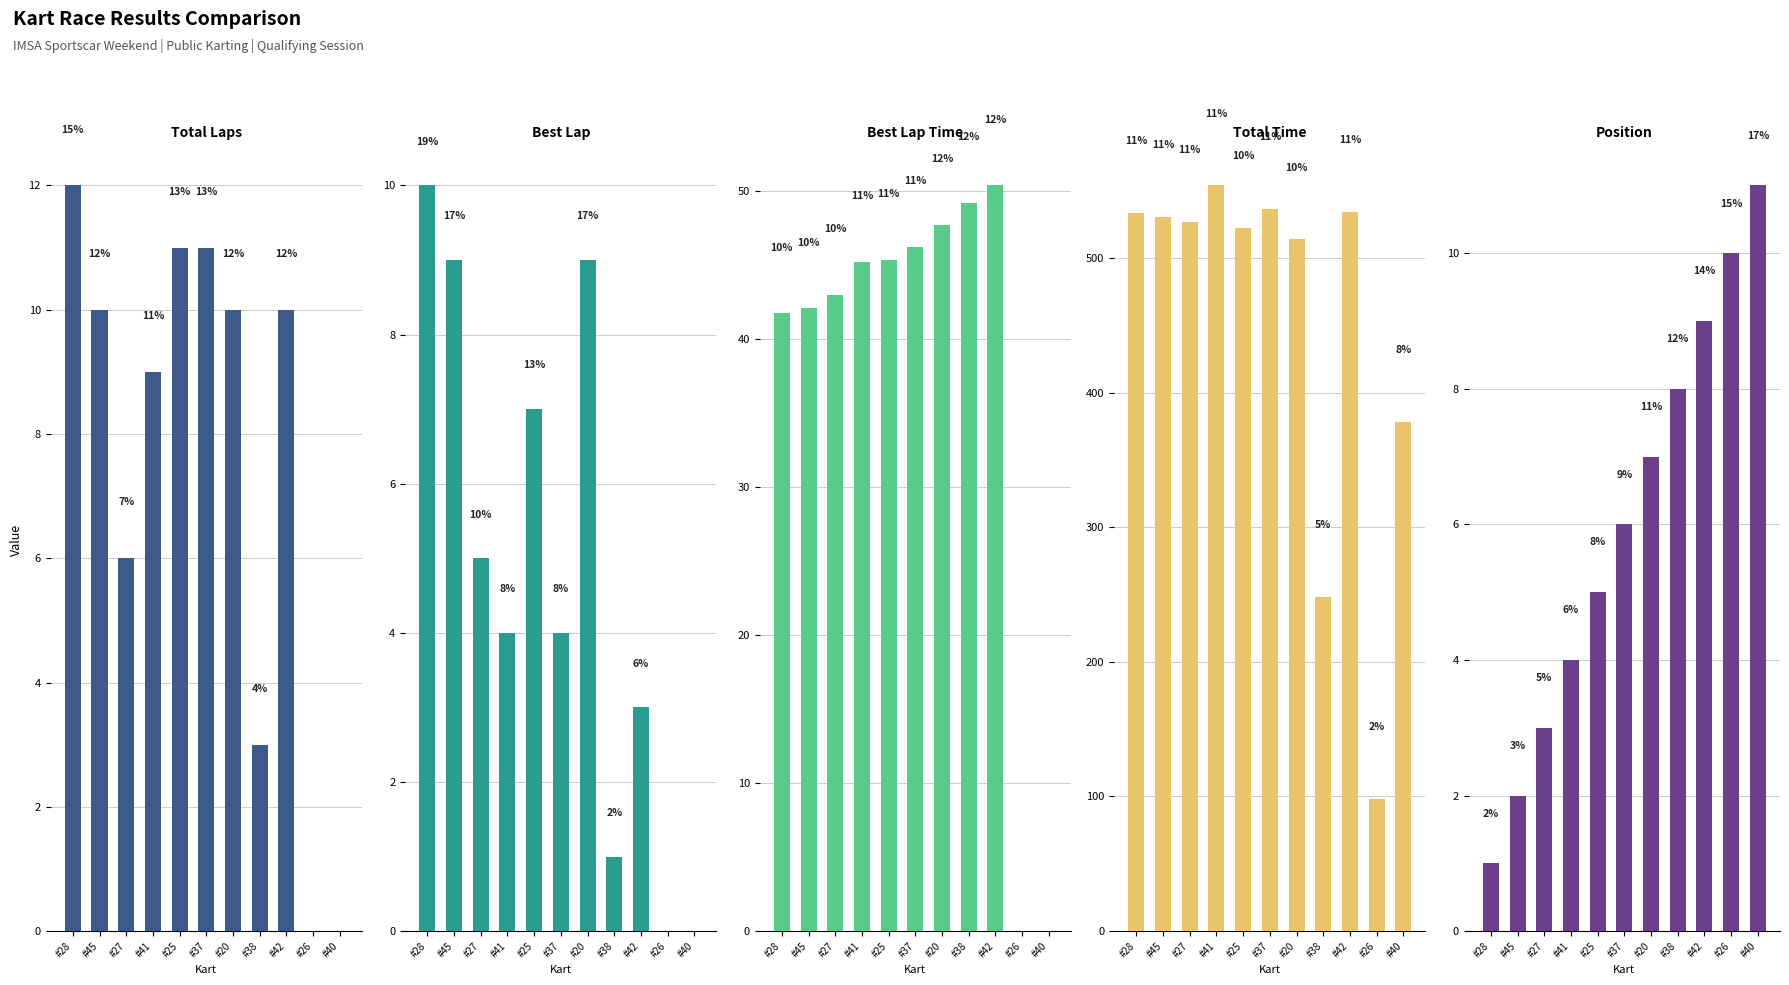

How many distinct data groups are displayed?

5